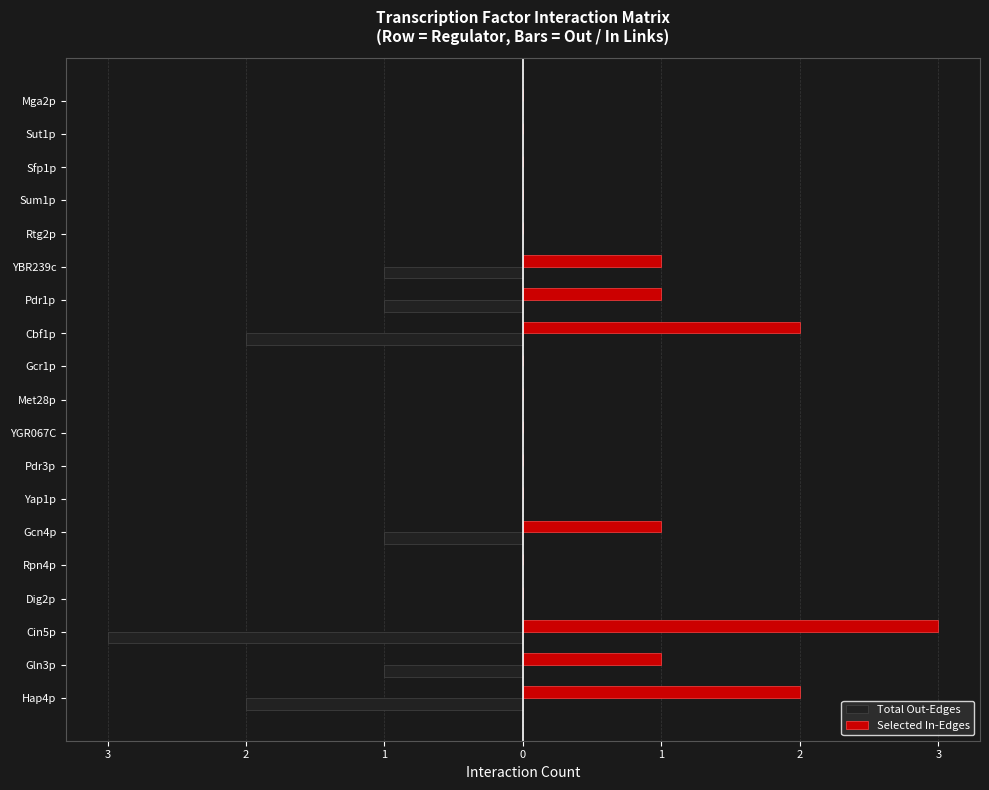

What are all the series names shown in the legend?

Total Out-Edges, Selected In-Edges